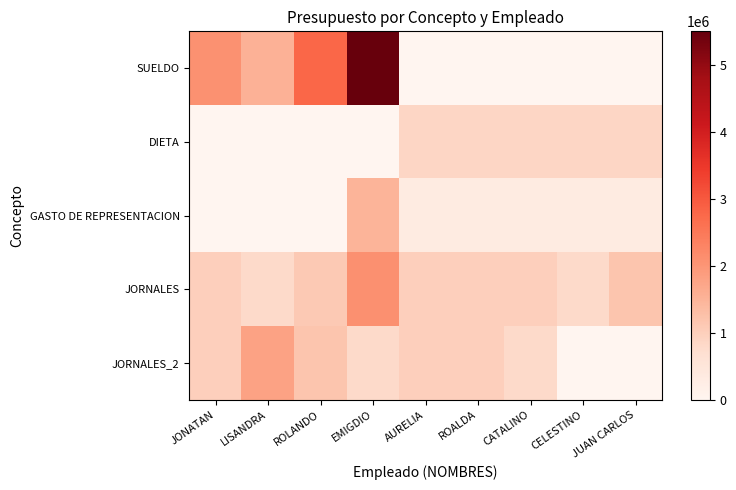

At ROALDA, list the series in order from largest to smallest.

JORNALES, JORNALES_2, DIETA, GASTO DE REPRESENTACION, SUELDO